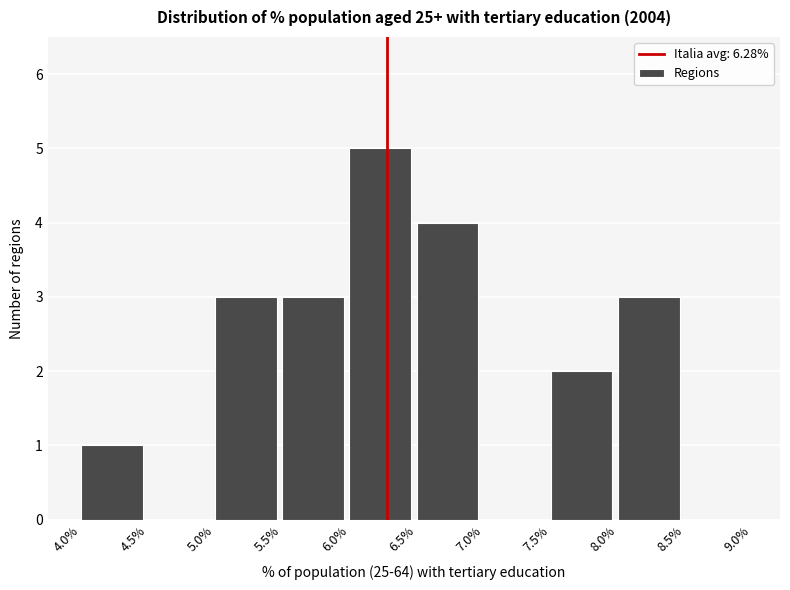

Reading left to right, transcribe this chart: for each bar, give the range it covers on the x-axis and its height. The values are not printed on the chart, so give them approximately, as read against the axis.

4.0% to 4.5%: 1
4.5% to 5.0%: 0
5.0% to 5.5%: 3
5.5% to 6.0%: 3
6.0% to 6.5%: 5
6.5% to 7.0%: 4
7.0% to 7.5%: 0
7.5% to 8.0%: 2
8.0% to 8.5%: 3
8.5% to 9.0%: 0